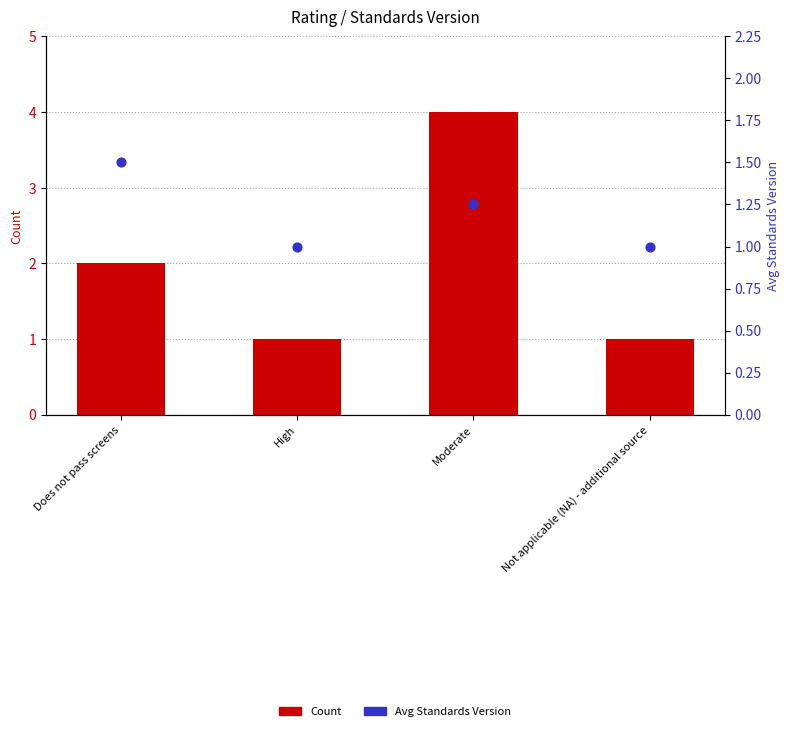

At which category is the sum across all series the highest?

Moderate